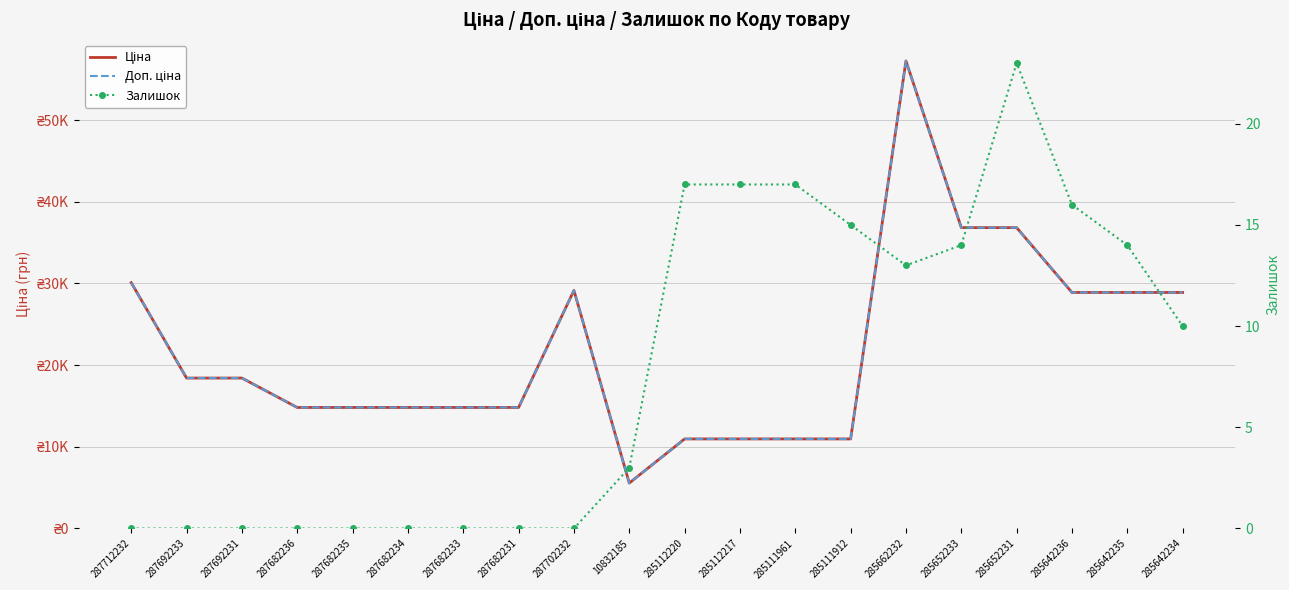

Which has a higher value, 287682233 or 287692233?

287692233